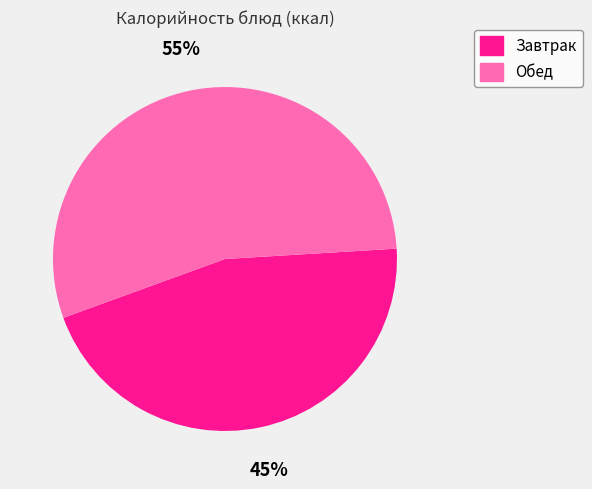

Is there any slice that represents more than half of the pie?

Yes